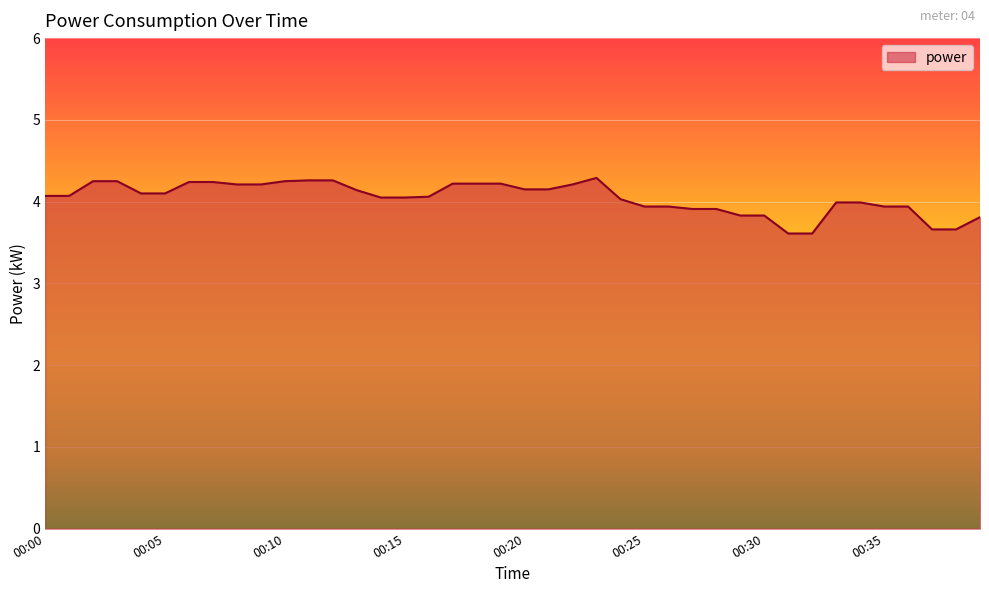

What is the maximum value shown in the chart?

4.3